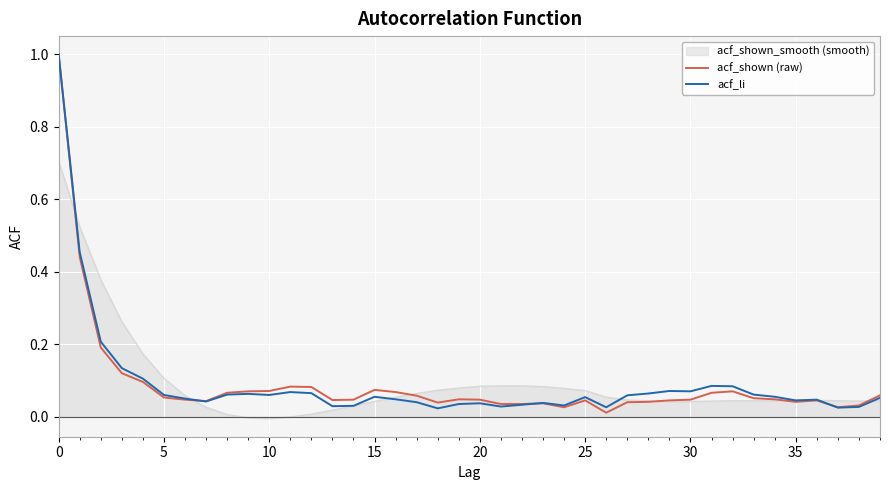

What is the maximum value shown in the chart?

1.0